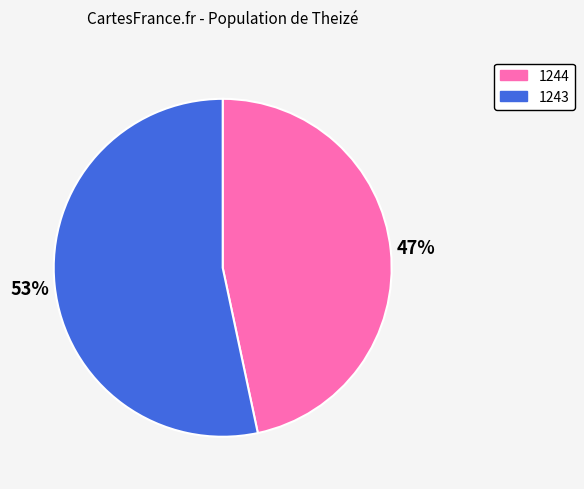

Combined, do 1244 and 1243 account for over 50%?

Yes